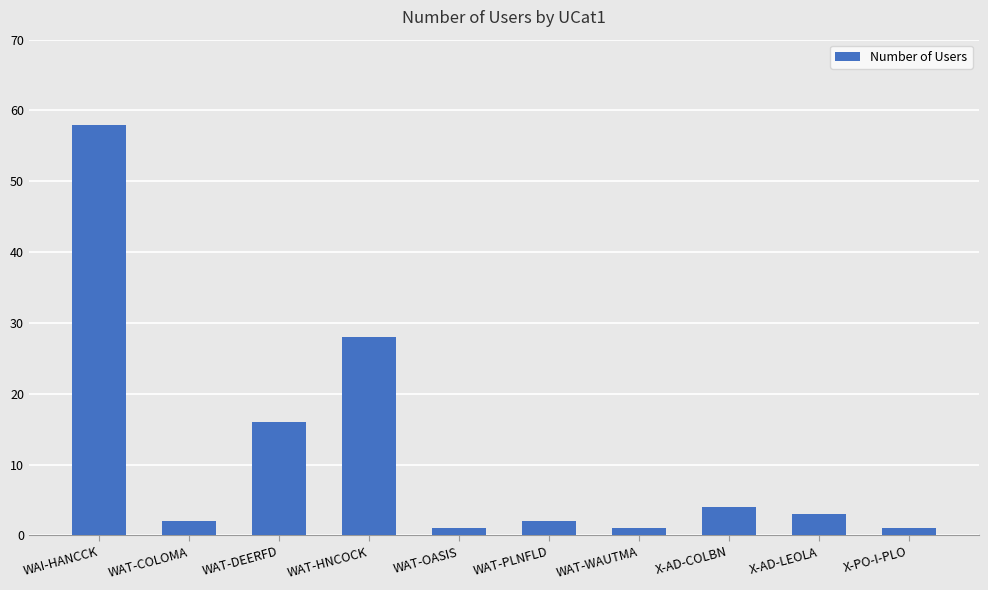

Where is the data nearest to the value 29?

WAT-HNCOCK